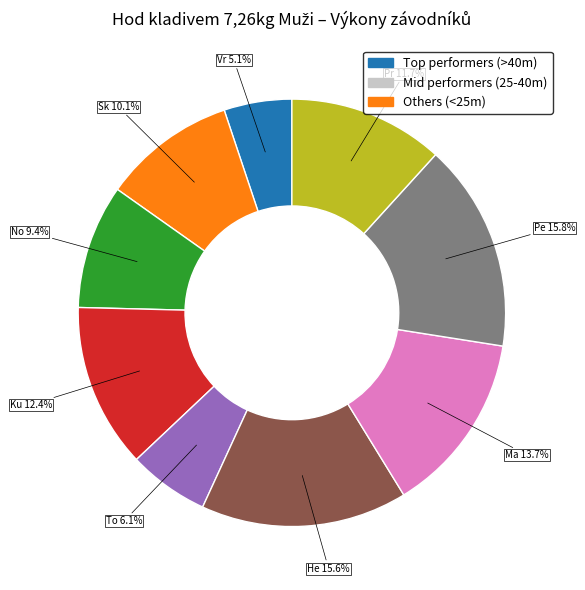

Is there any slice that represents more than half of the pie?

No